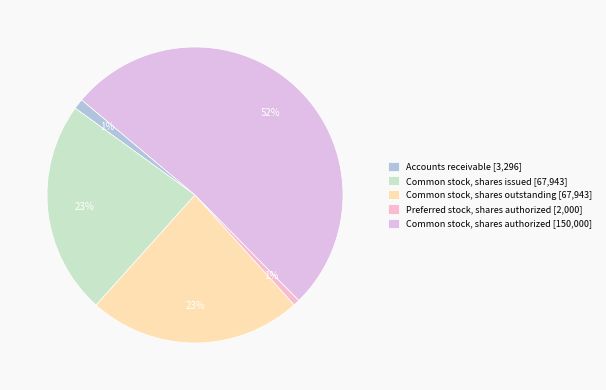

How many segments does this pie chart have?

5